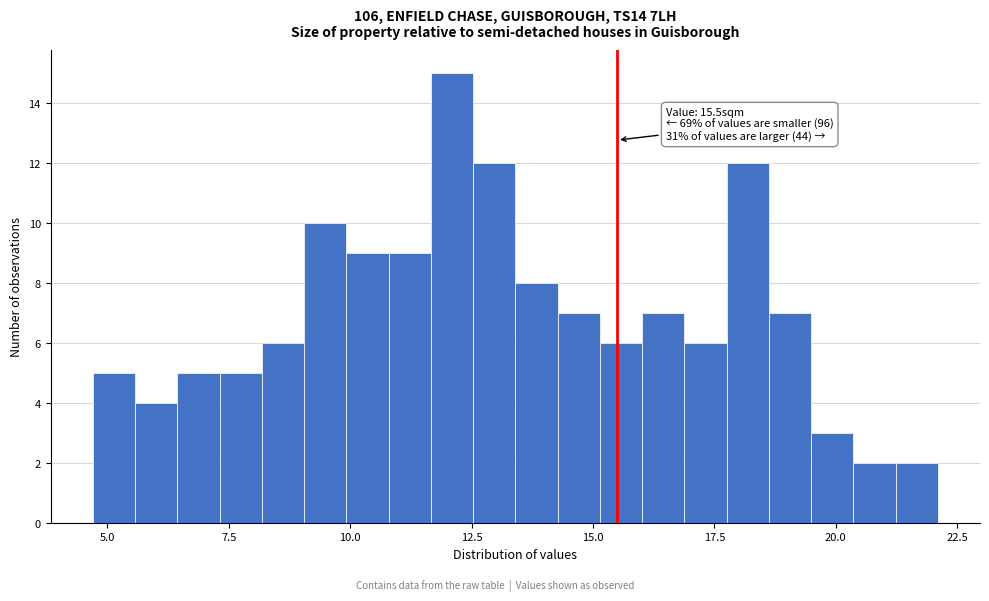

Around what value on the x-axis is the tallest bar? Give the approximate position of its centre, as read against the axis.

12.0